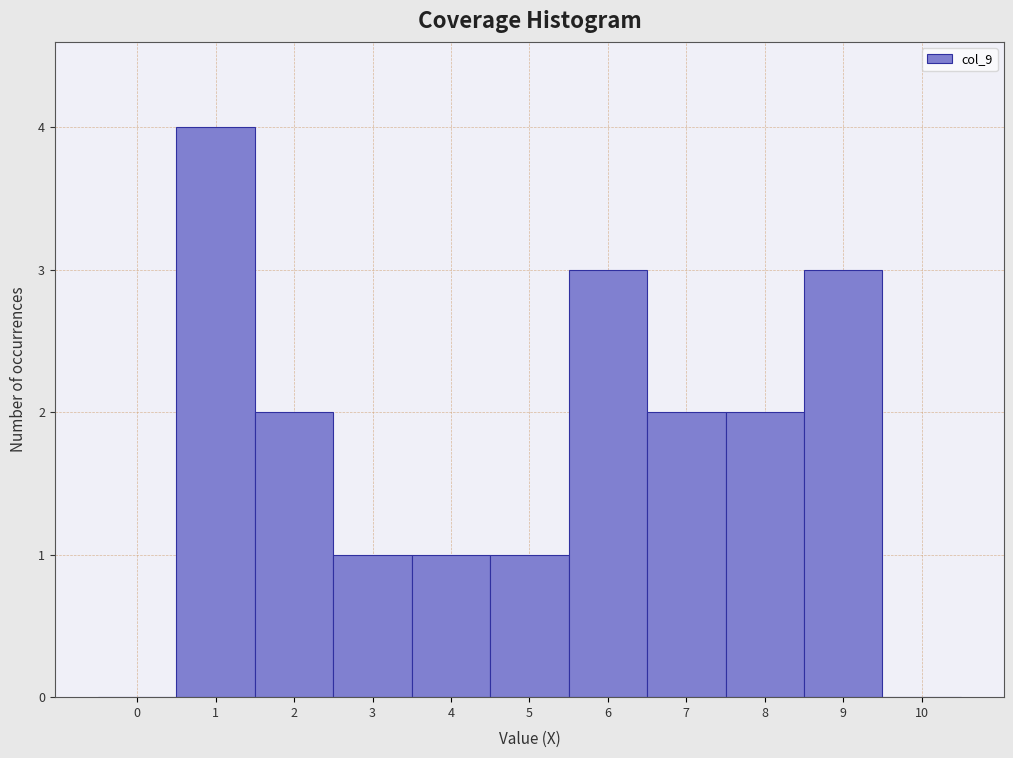

Reading right to left, transcribe all the data shown in this chart.

10=0	9=3	8=2	7=2	6=3	5=1	4=1	3=1	2=2	1=4	0=0